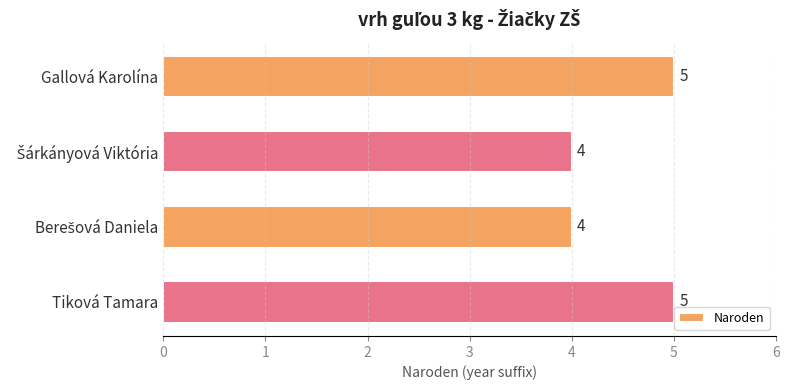

What is the sum of all values?

18